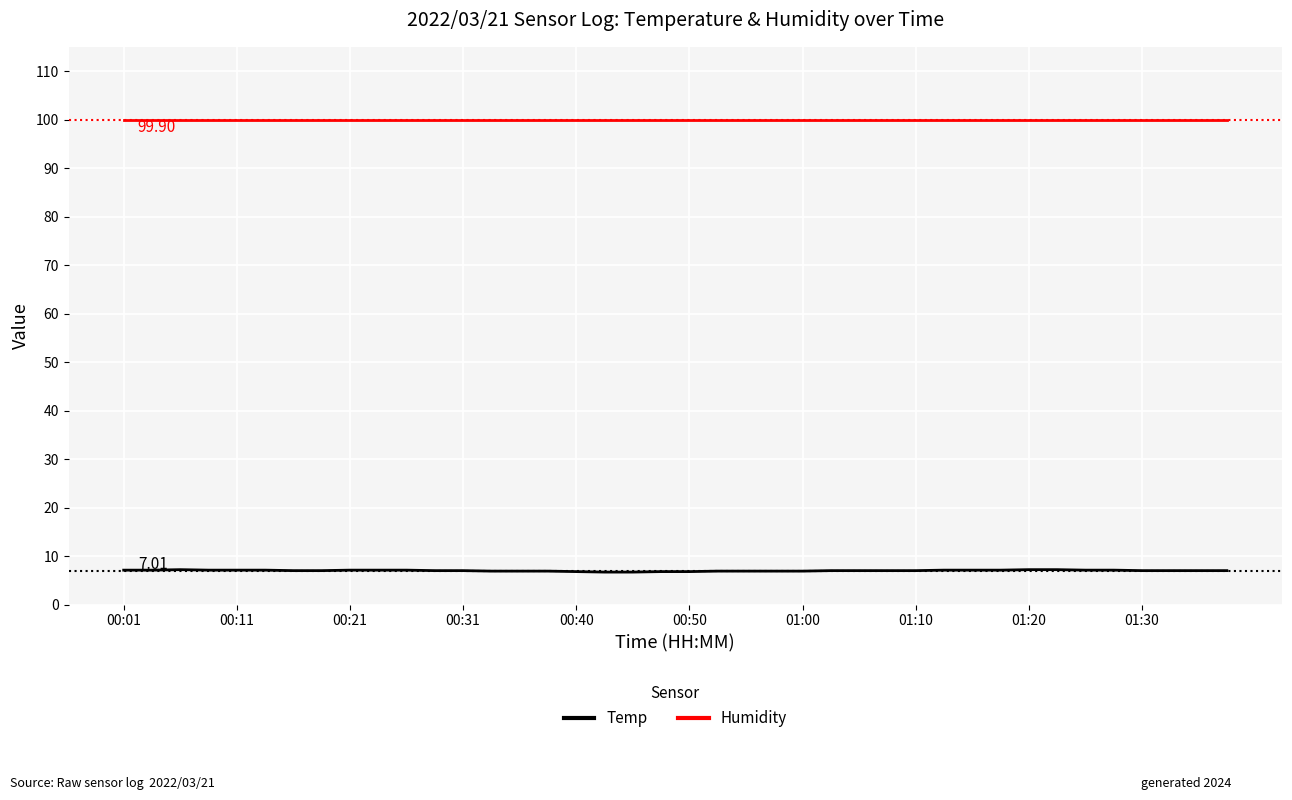

Which series has the largest range (max minus min)?

Temp